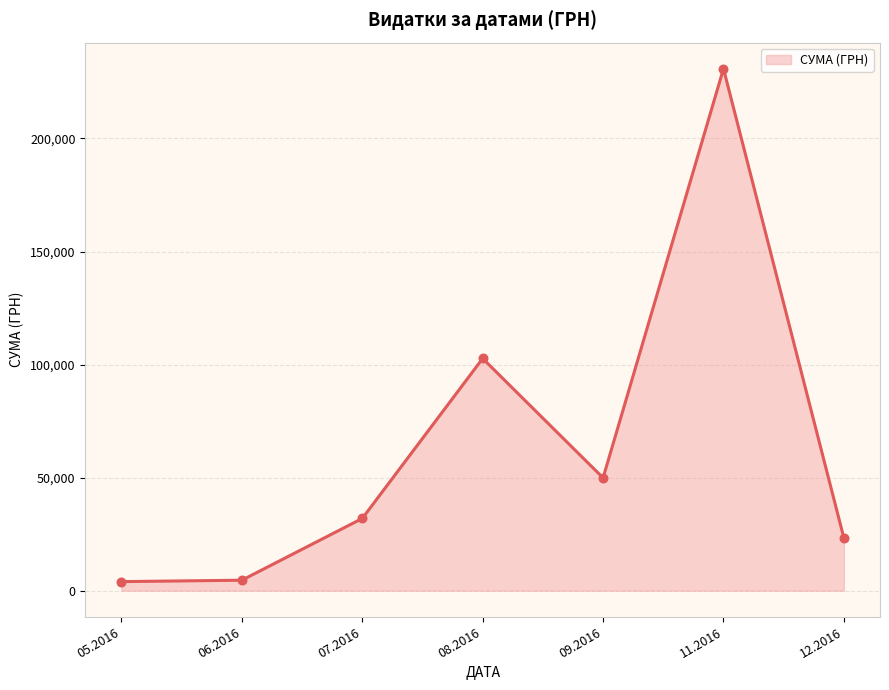

Which has a higher value, 07.2016 or 12.2016?

07.2016